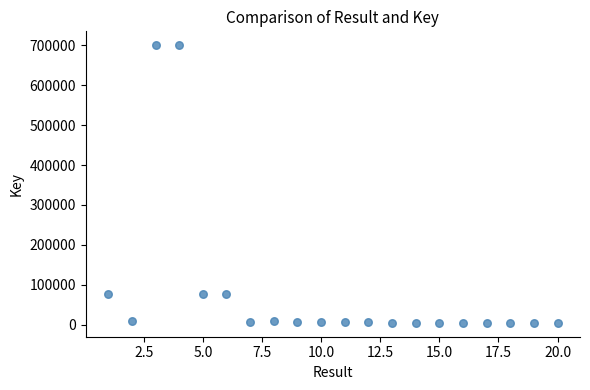

What is the range of X values (max minus min)?

19